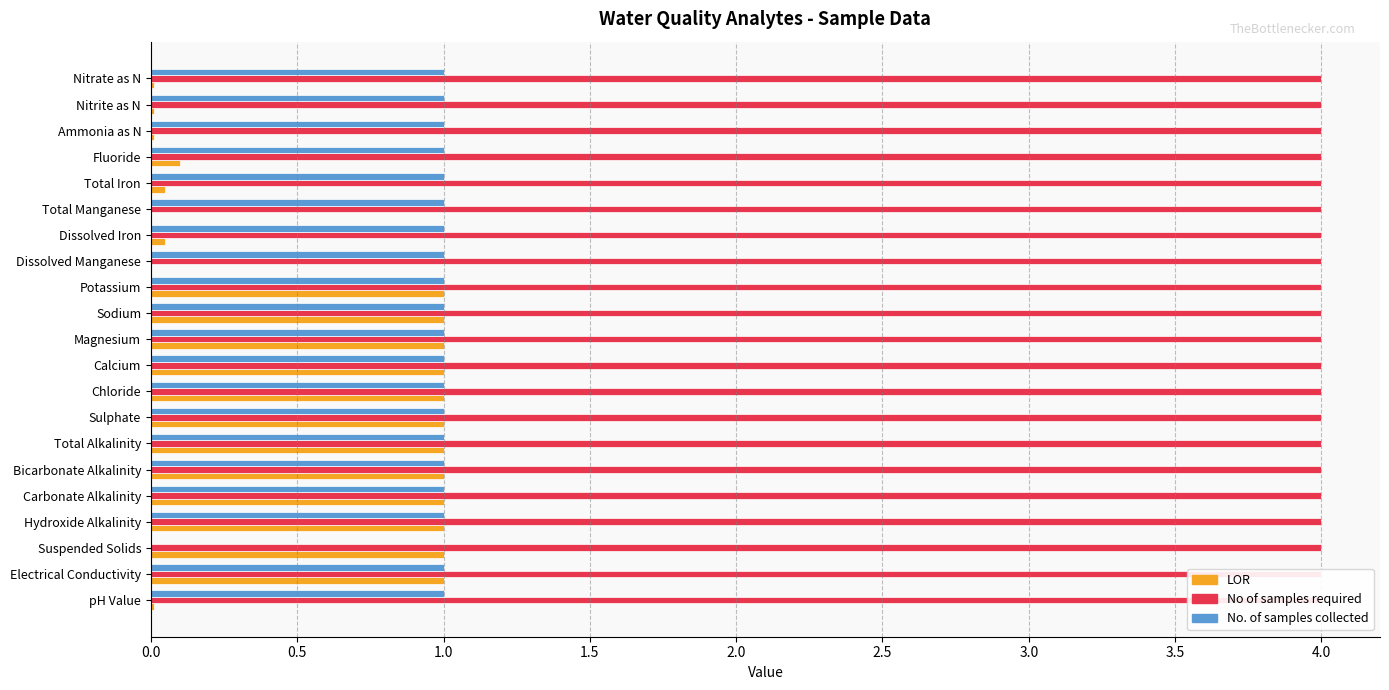

What are all the series names shown in the legend?

LOR, No of samples required, No. of samples collected